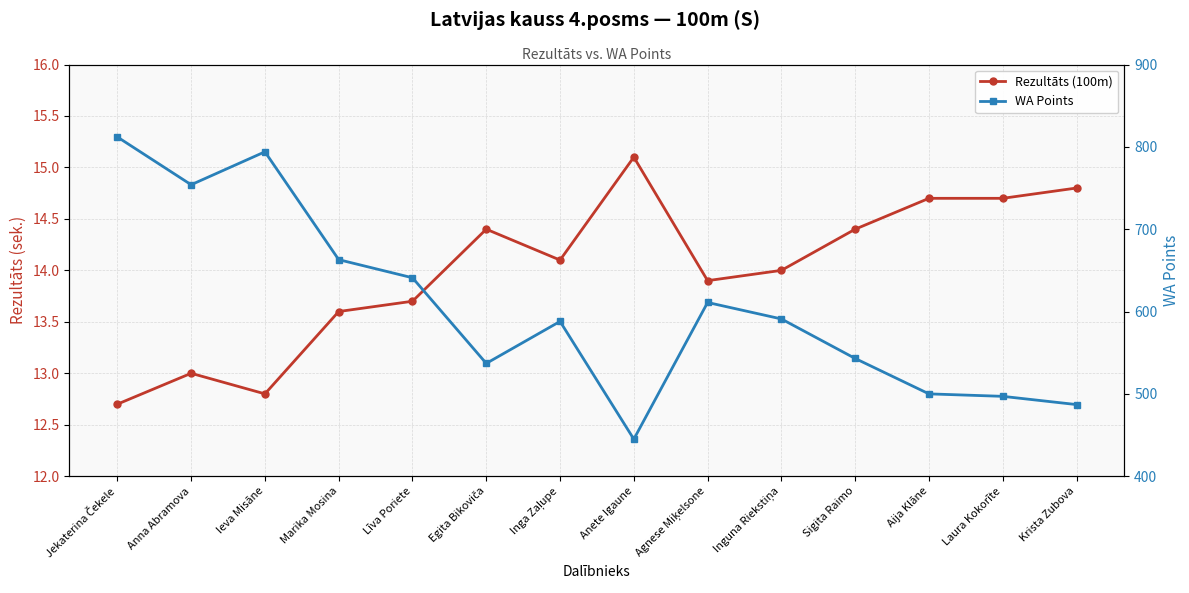

List the series in order of their overall mean, lowest first.

Rezultāts (100m), WA Points